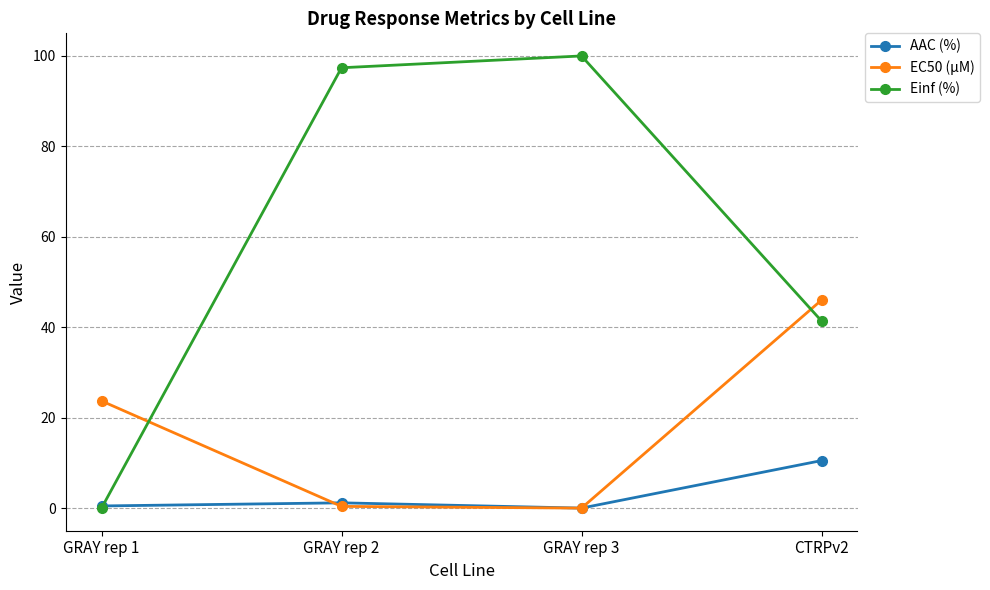

What are all the series names shown in the legend?

AAC (%), EC50 (µM), Einf (%)